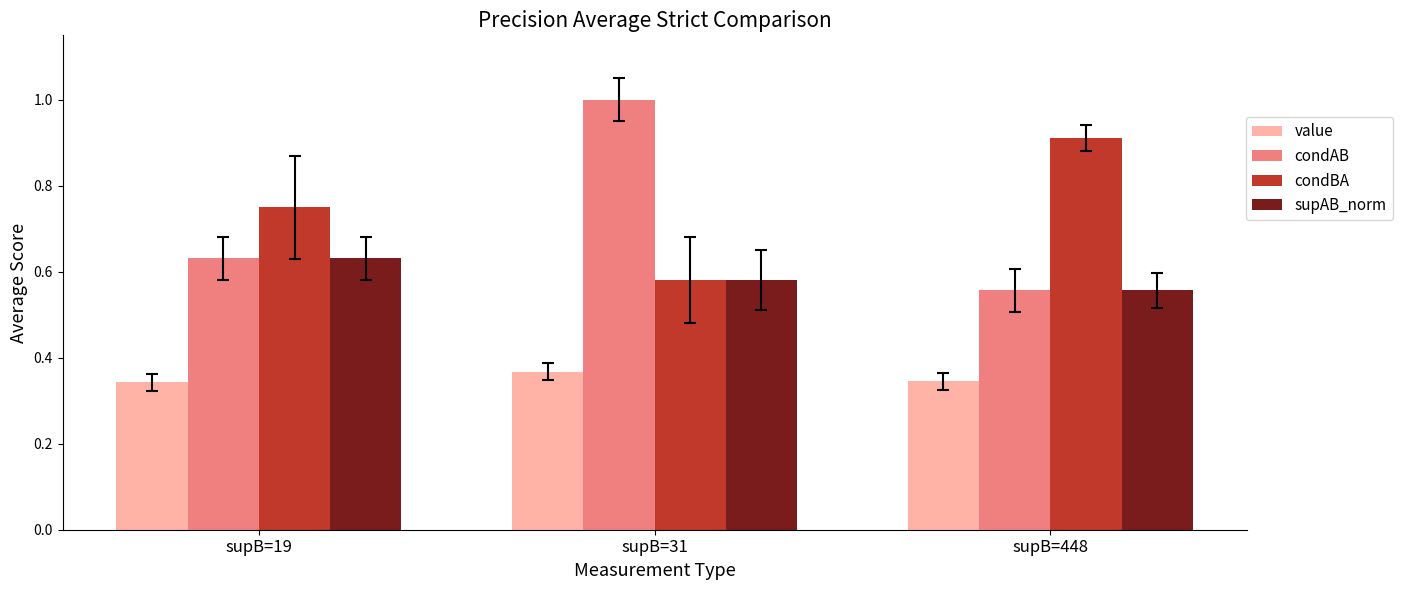

What is the sum of the value values at supB=19 and supB=448?

0.7